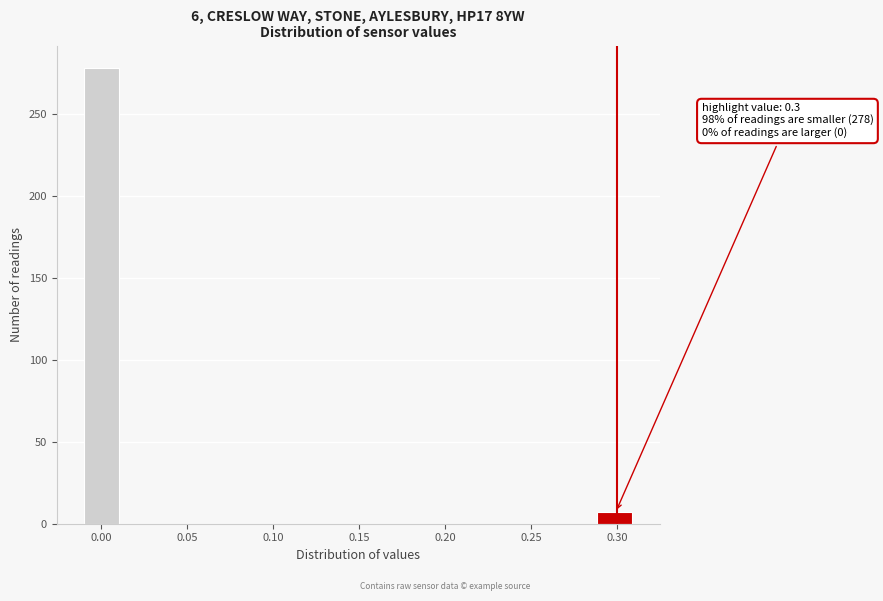

Which range on the x-axis has the tallest bar?

-0.010 to 0.010